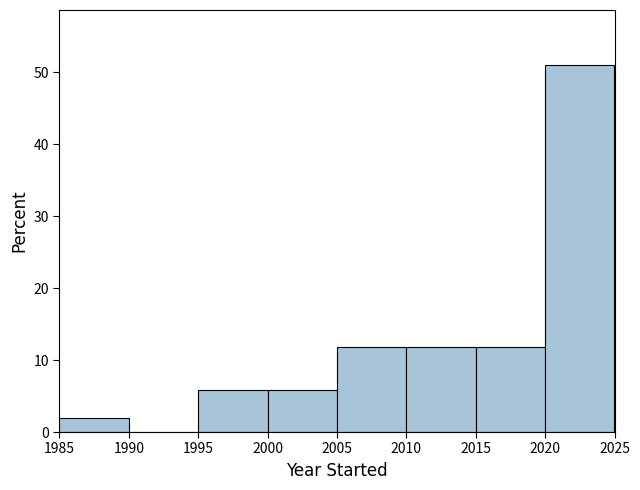

Reading left to right, transcribe this chart: for each bar, give the range it covers on the x-axis and its height. The values are not printed on the chart, so give them approximately, as read against the axis.

1985 to 1990: 2
1990 to 1995: 0
1995 to 2000: 6
2000 to 2005: 6
2005 to 2010: 12
2010 to 2015: 12
2015 to 2020: 12
2020 to 2025: 51